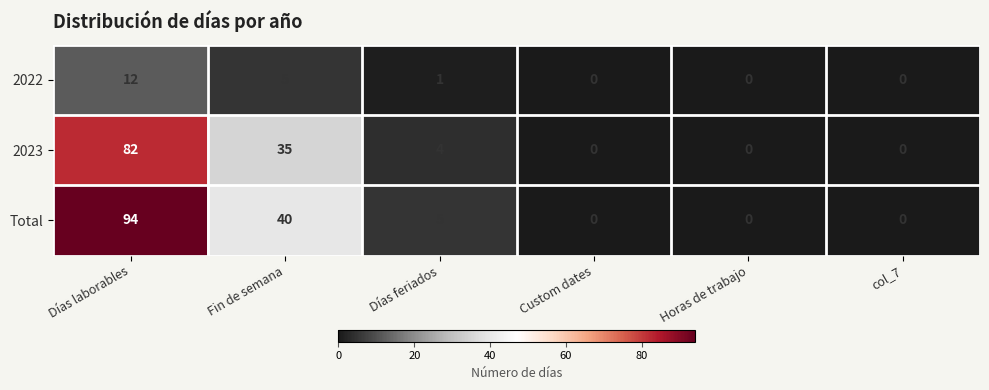

Rank the series by their maximum value, from lowest to highest.

2022, 2023, Total